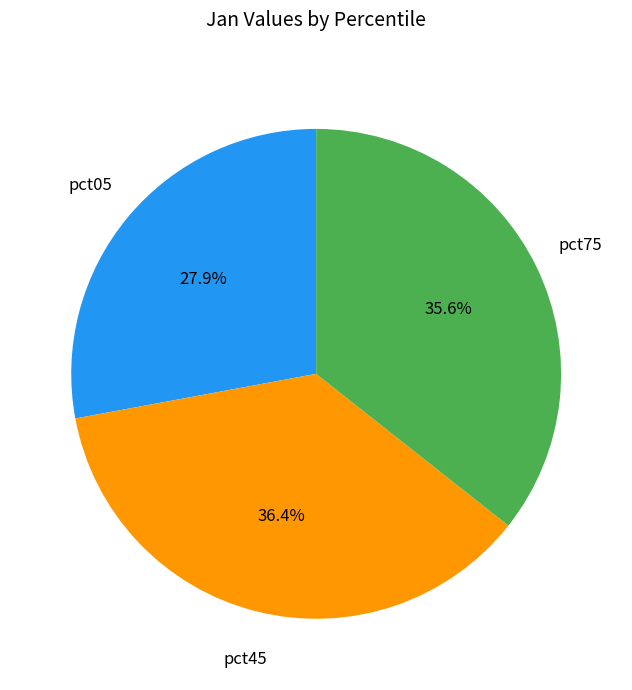

Is there a majority slice in this chart?

No